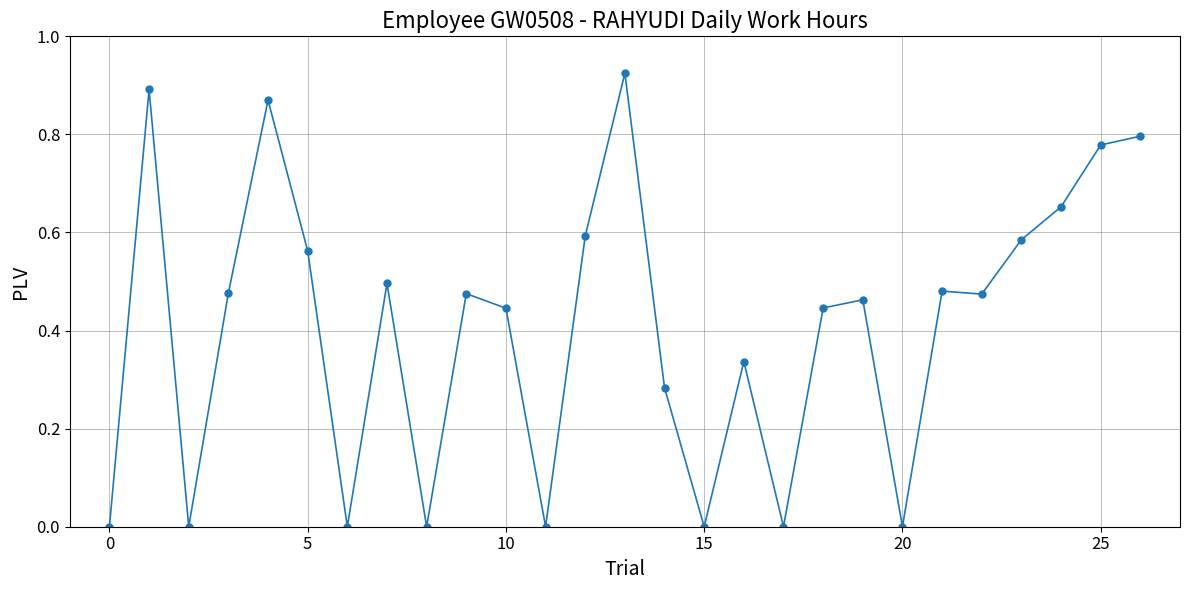

True or false: there are more than 1 points higher than both neighbors.

True